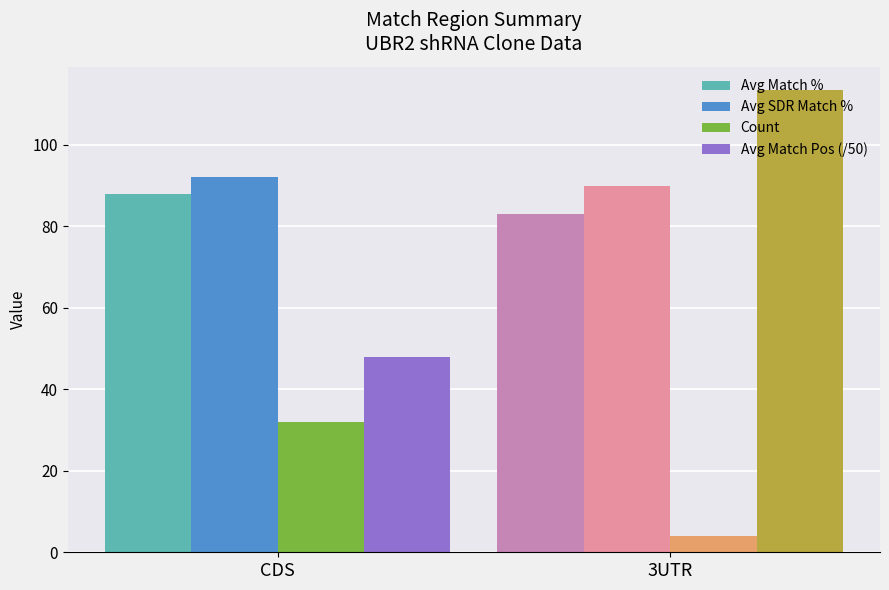

Are the bars horizontal?

No